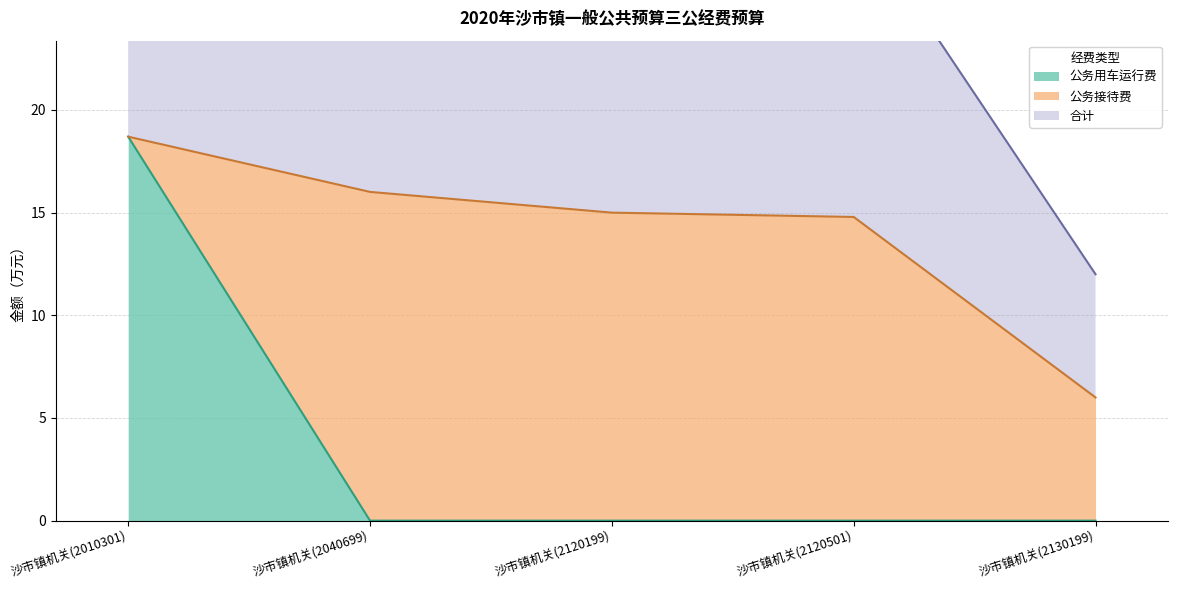

At how many categories does at least one series exceed 7?

4